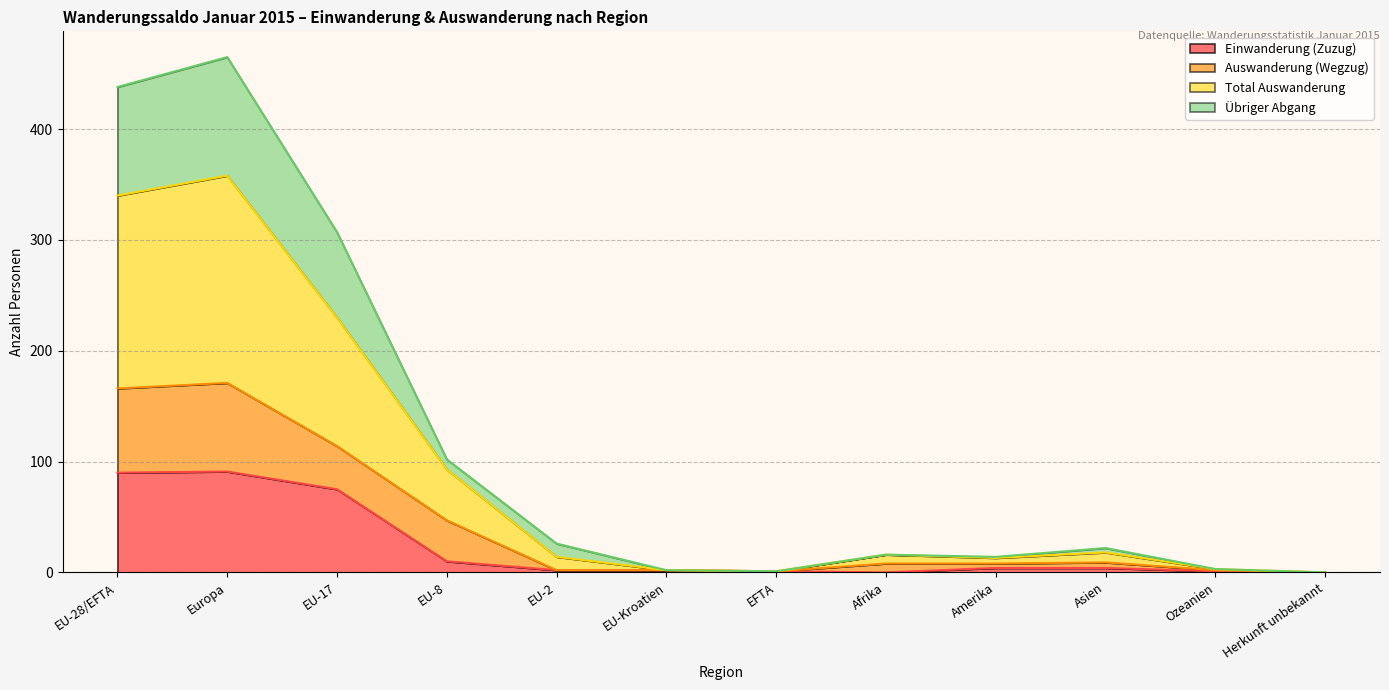

The value of Übriger Abgang at EU-8 is 102. True or false?

True